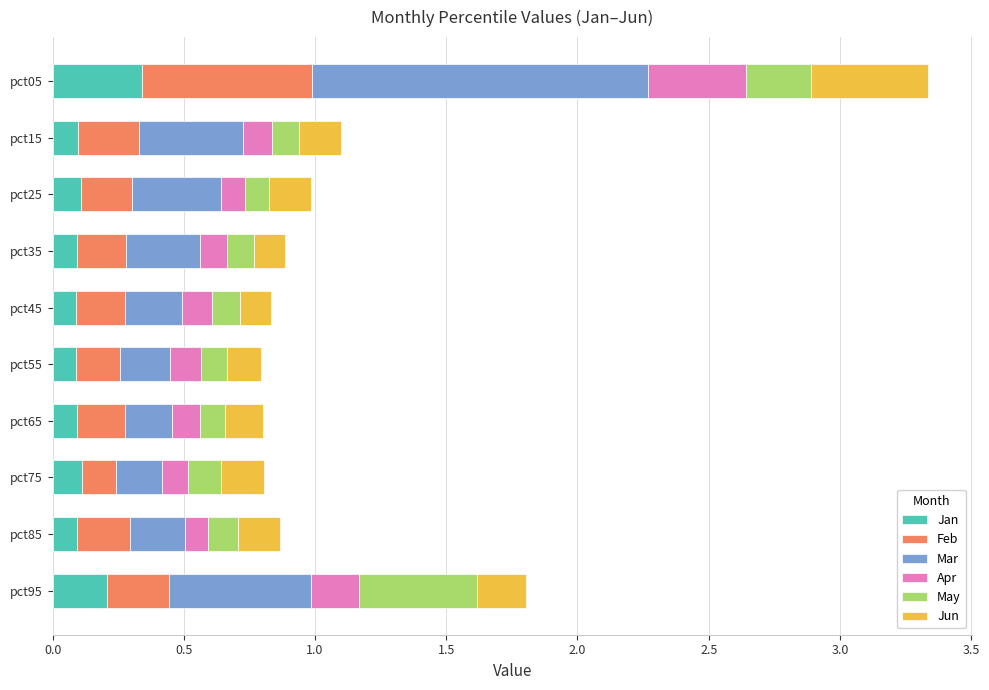

What is the total value across all series at pct45?

0.8